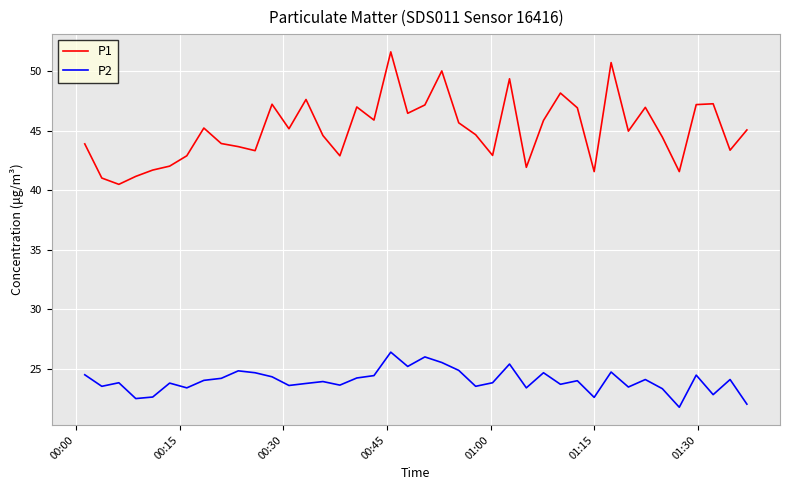

At how many categories does at least one series exceed 49?

4